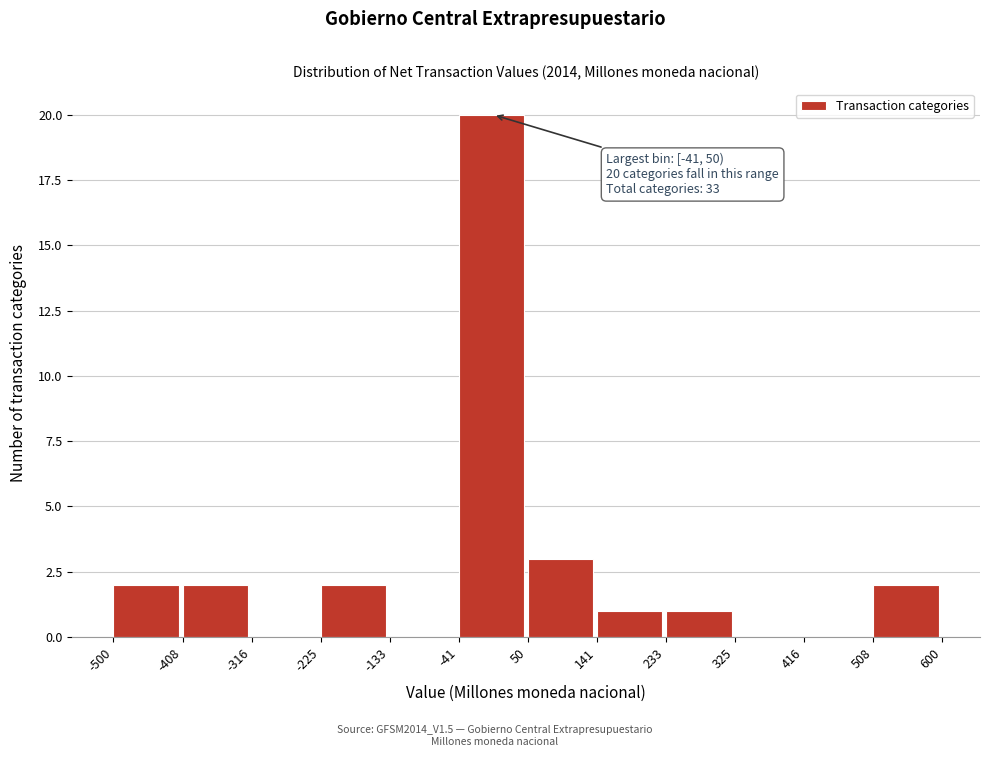

Over which range of the x-axis is the bar tallest?

-41 to 50